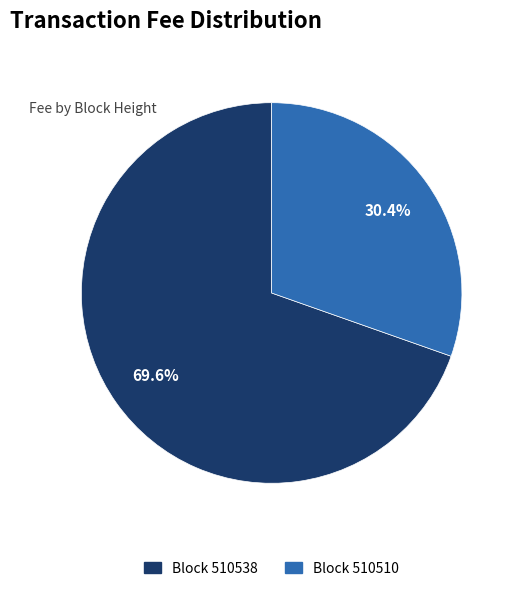

Does any single category account for the majority?

Yes